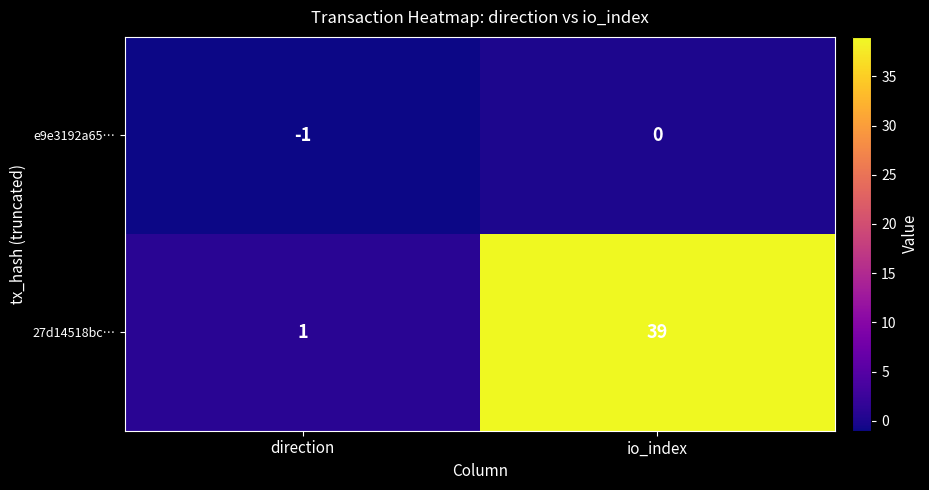

How many distinct data groups are displayed?

2